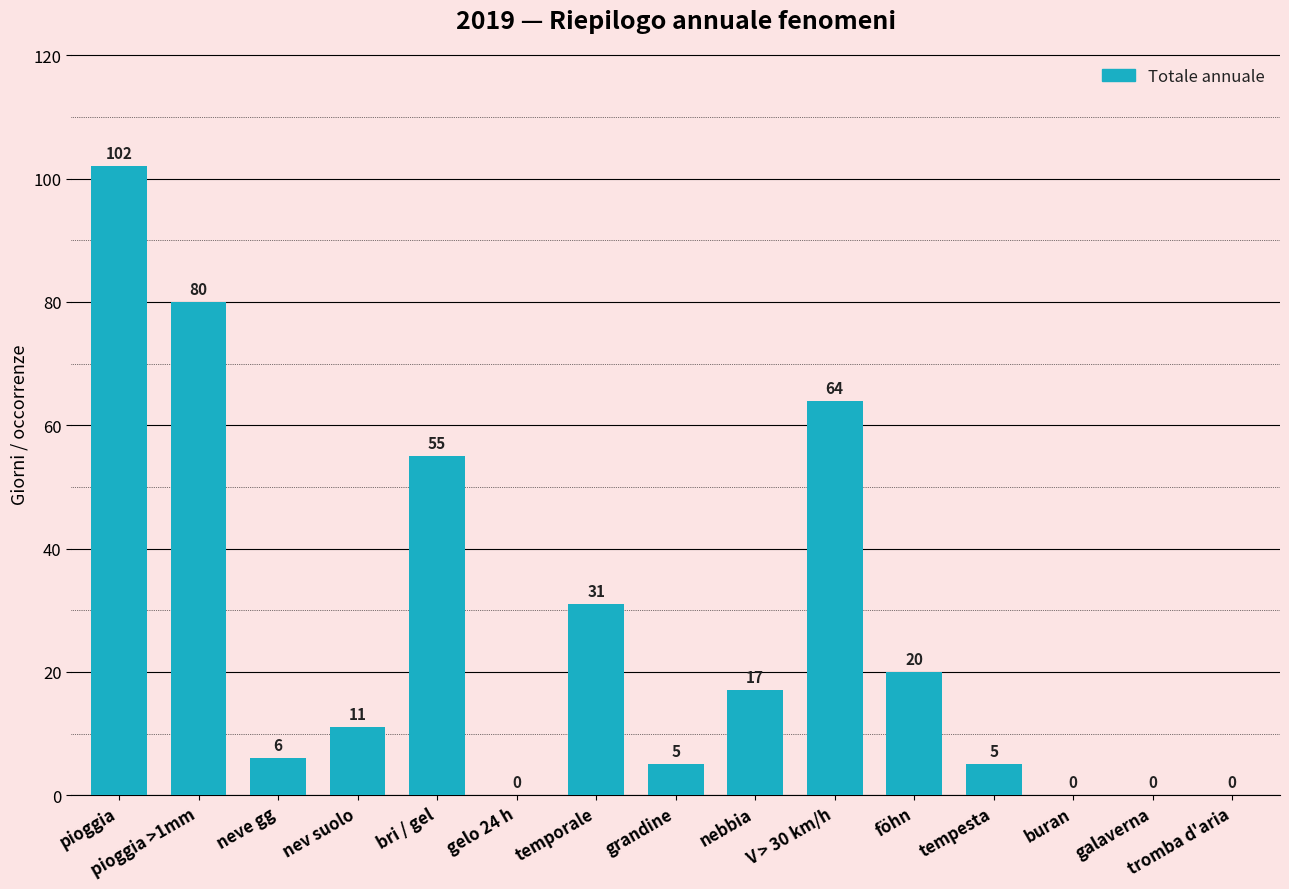

What is the maximum value shown in the chart?

102